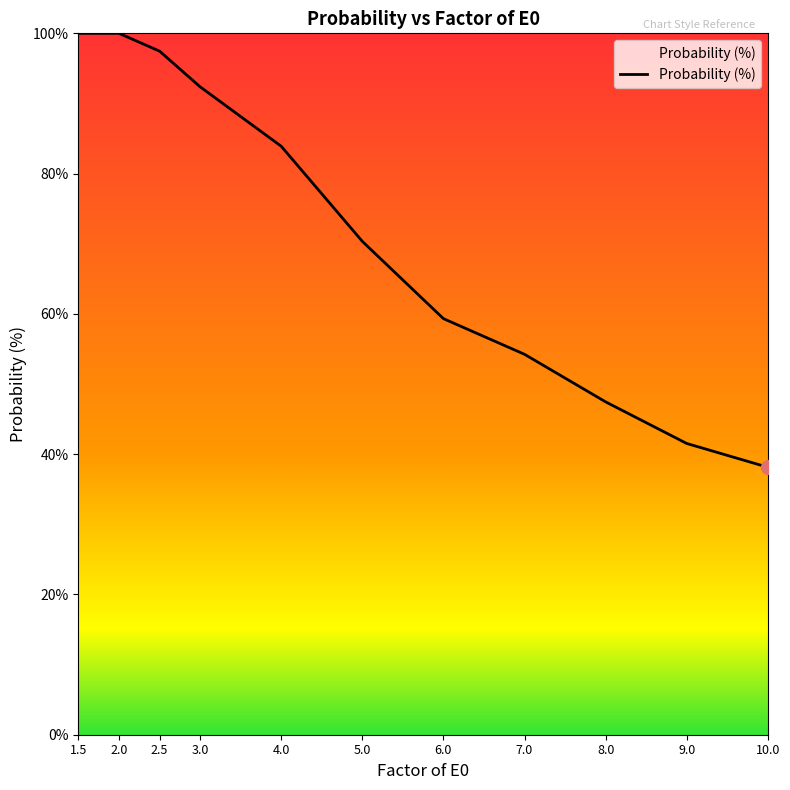

Reading right to left, extract all data points from this chart.

10.0=38.1	9.0=41.5	8.0=47.5	7.0=54.2	6.0=59.3	5.0=70.3	4.0=83.9	3.0=92.4	2.5=97.5	2.0=100.0	1.5=100.0